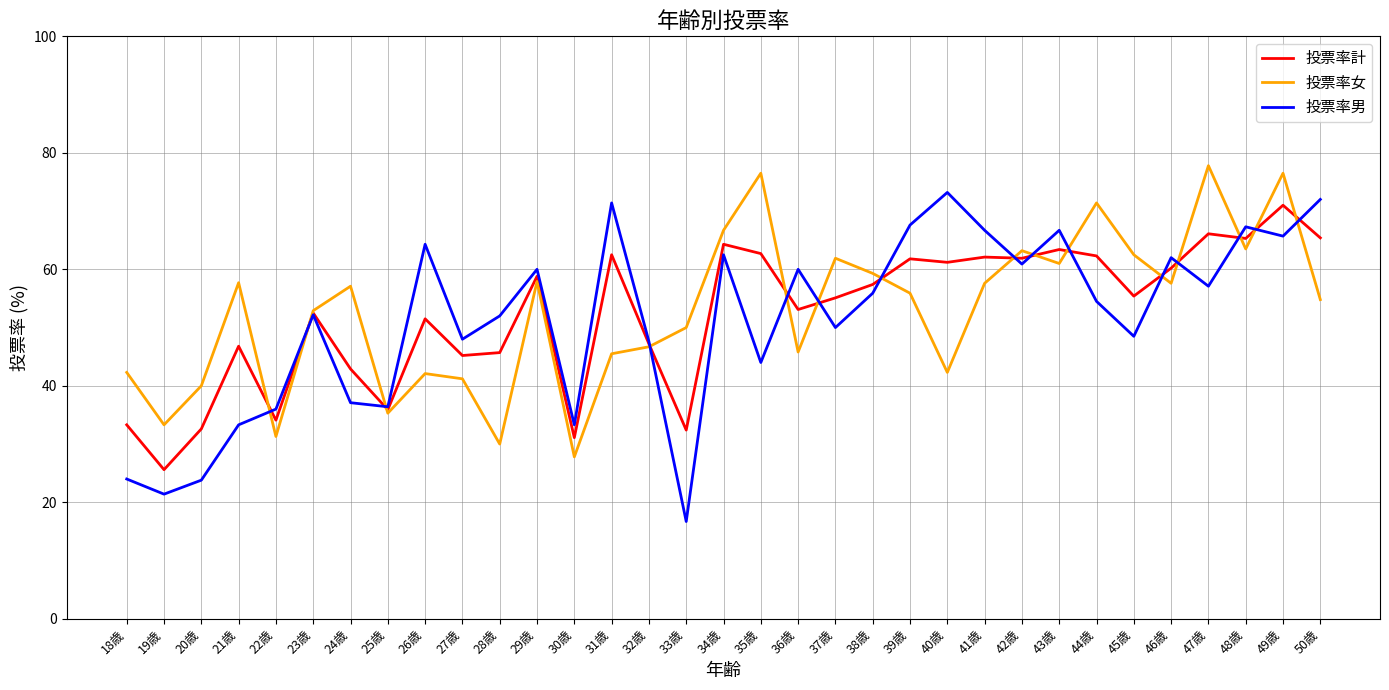

At 36歳, list the series in order from smallest to largest.

投票率女, 投票率計, 投票率男